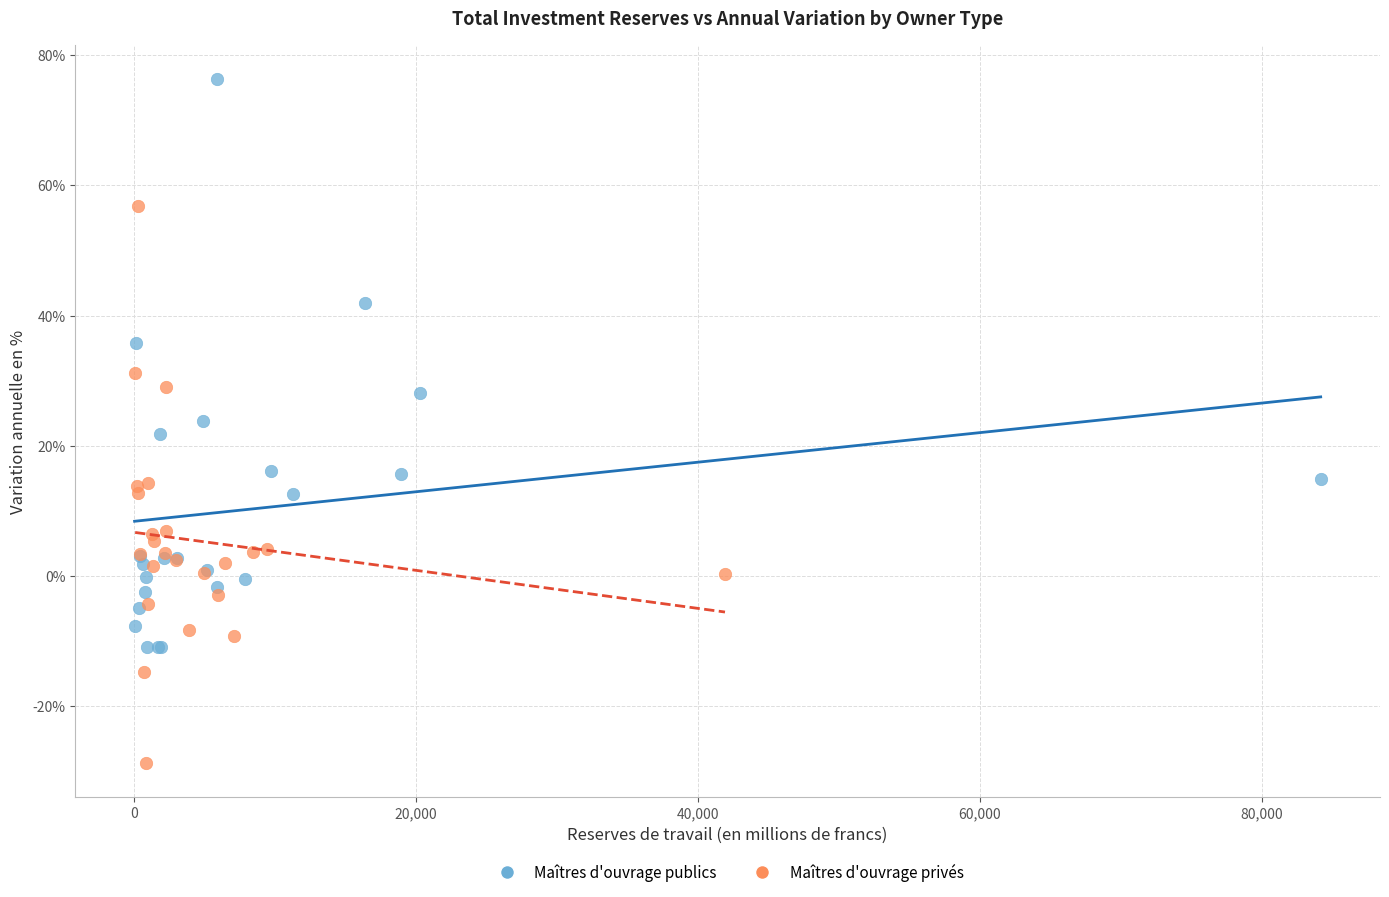

Which series contains the lowest Y value?

Maîtres d'ouvrage privés